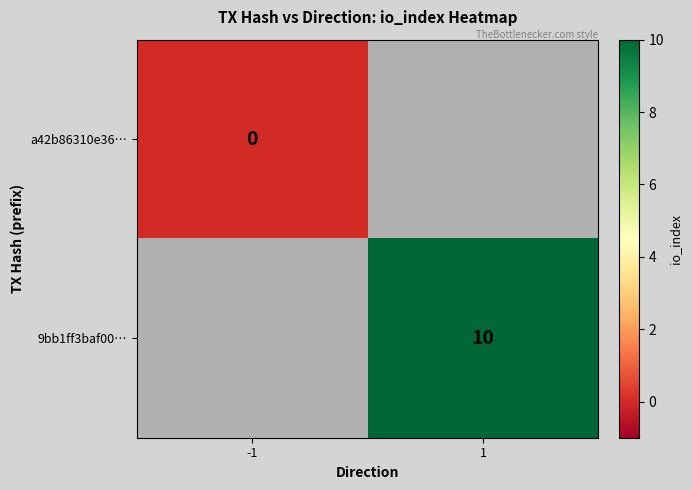

The 9bb1ff3baf00… series shows 4 at 1. True or false?

False